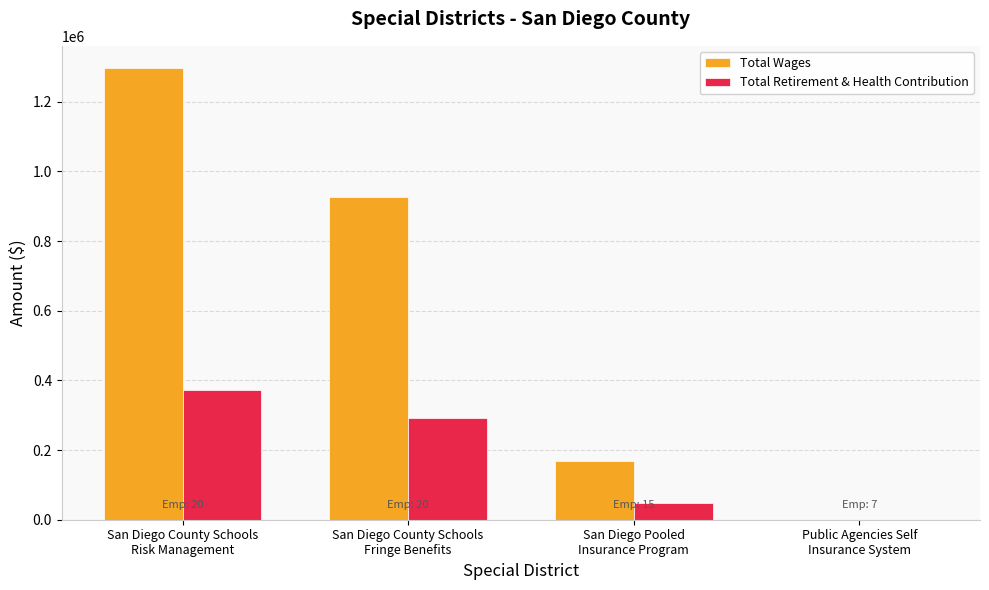

What is the sum of all Total Wages values?

2392395